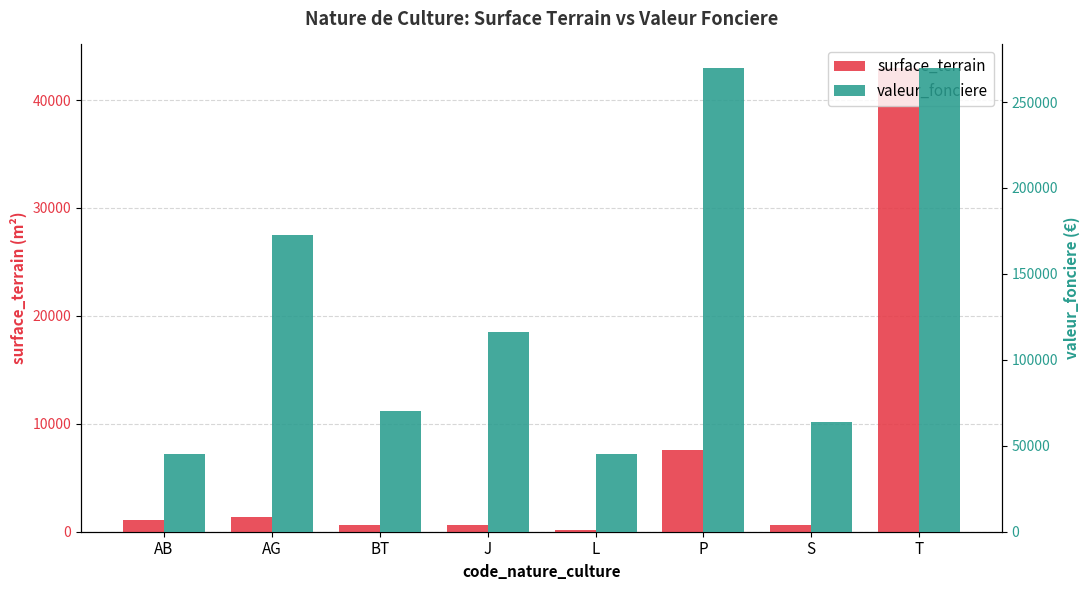

The value of surface_terrain at AB is 632. True or false?

False